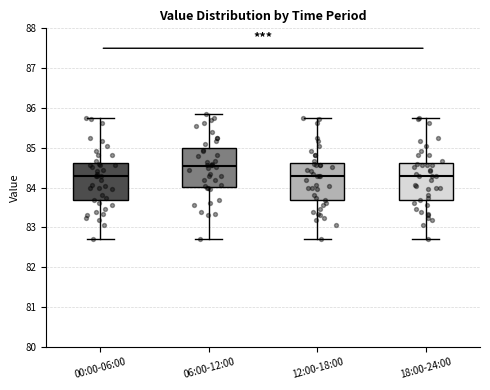

Which box's median line is the highest?

06:00-12:00